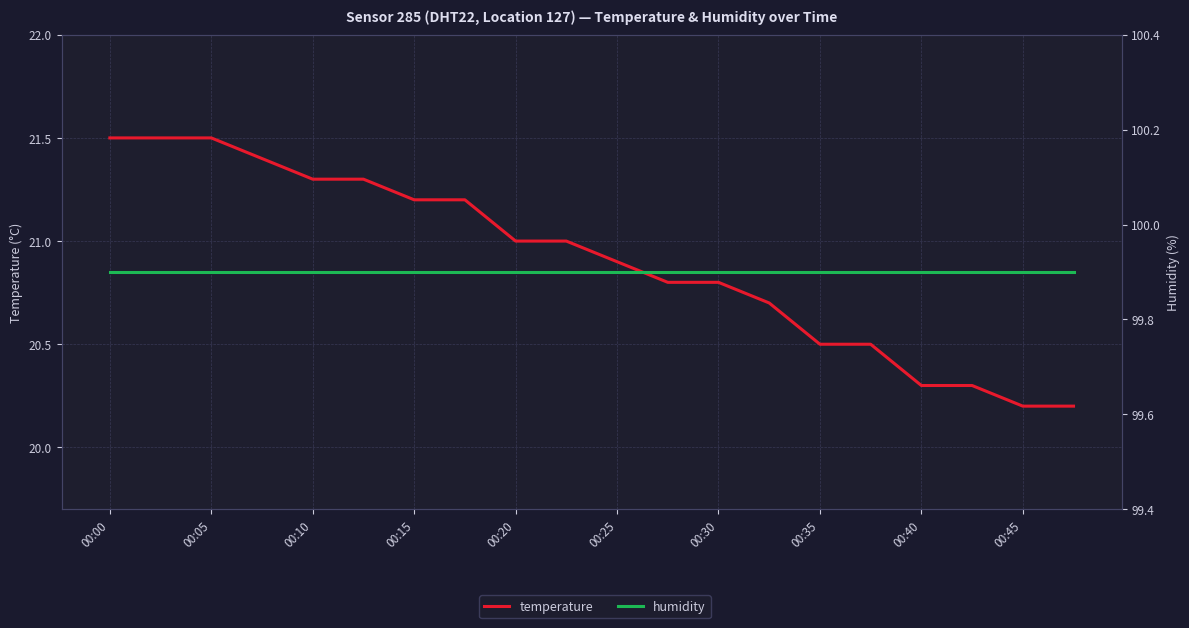

What is the average value of the humidity series?

99.9